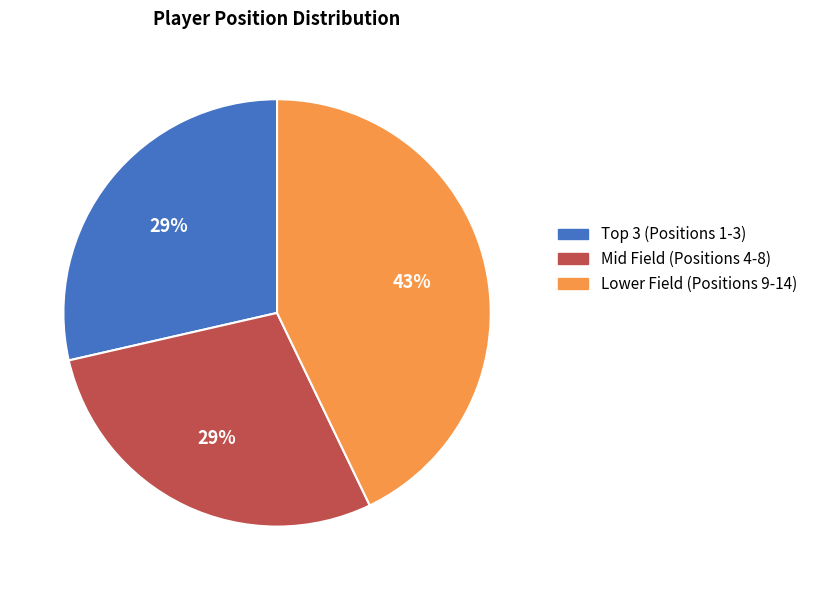

Does any single category account for the majority?

No